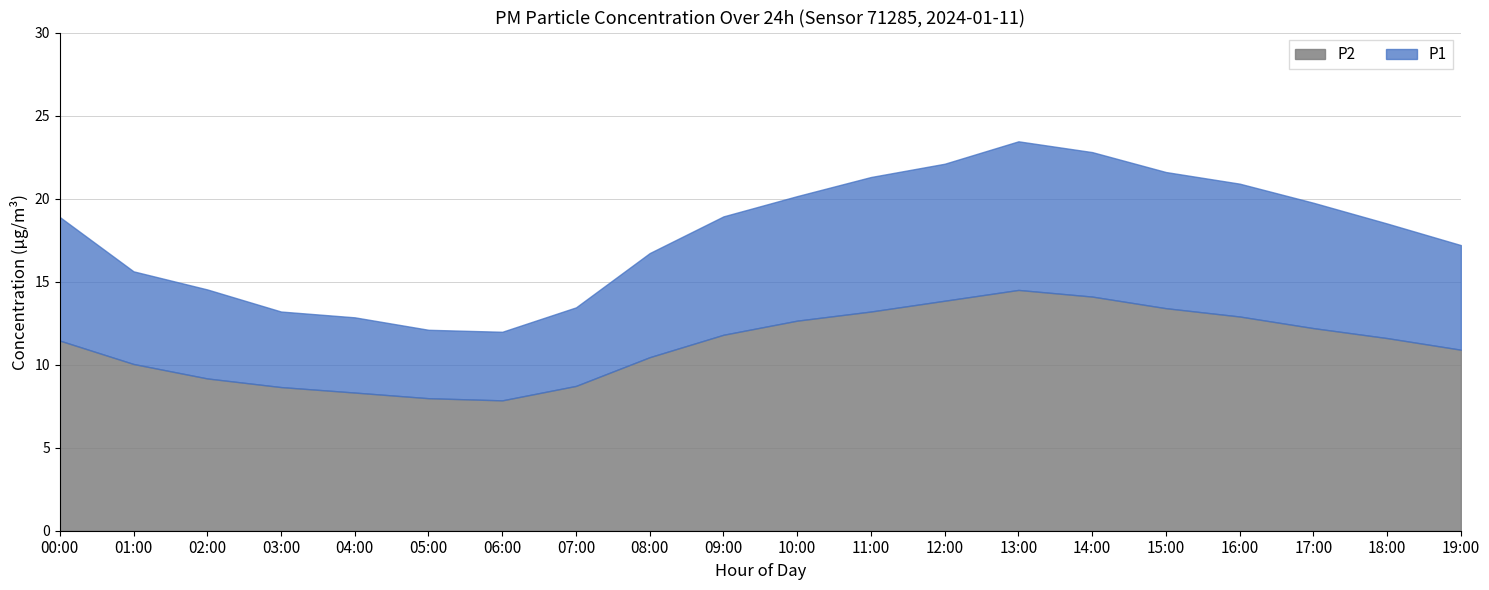

True or false: P2 has a value of 18.7 at 09:00.

False